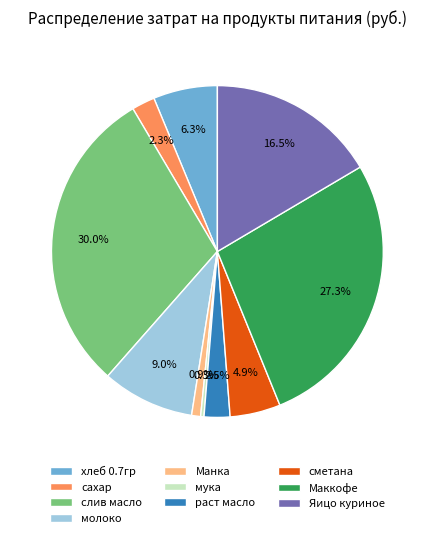

Count the number of slices in the pie.

10